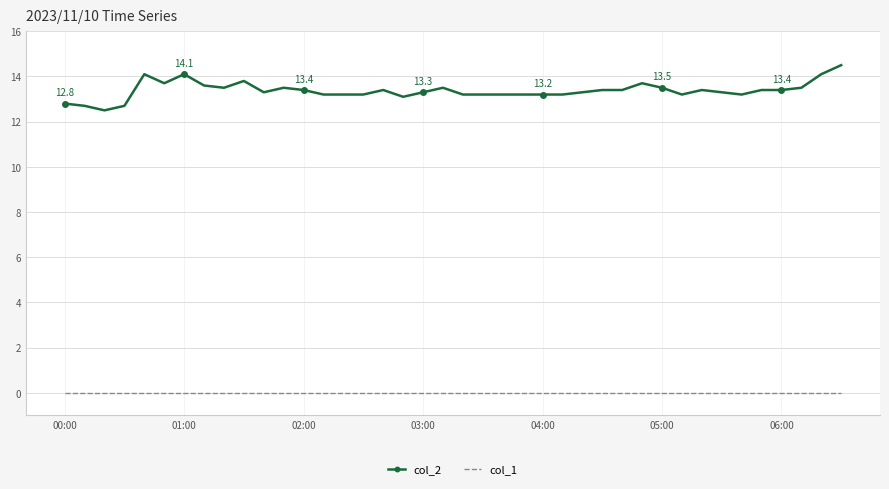

Which series has the largest range (max minus min)?

col_2